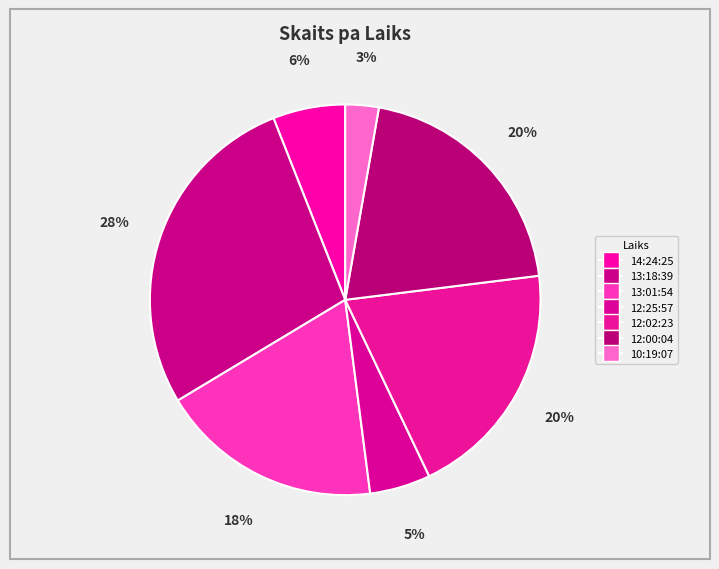

What is the change in value from 13:01:54 to 12:25:57?

-727